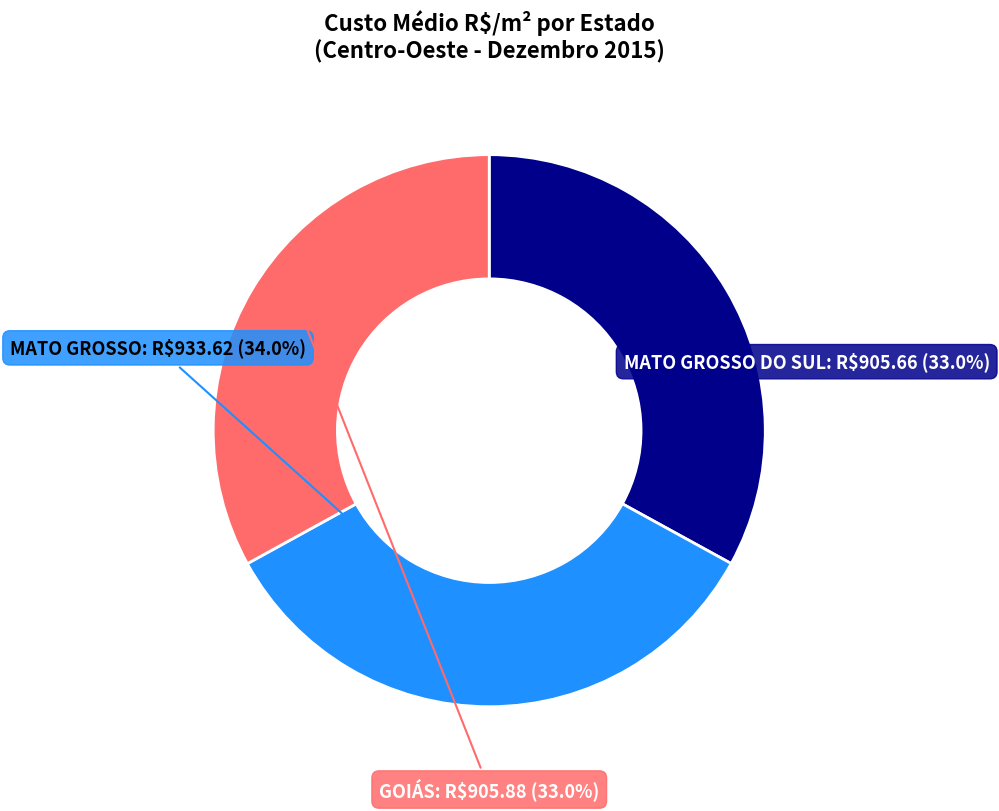

Is there a majority slice in this chart?

No